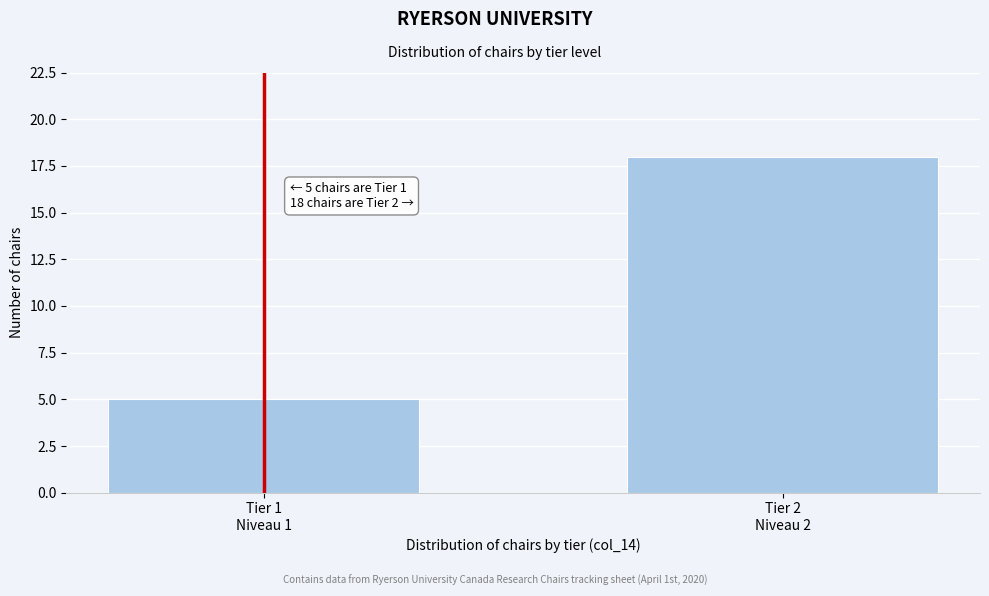

Reading left to right, list all the values displayed in this chart.

5	18